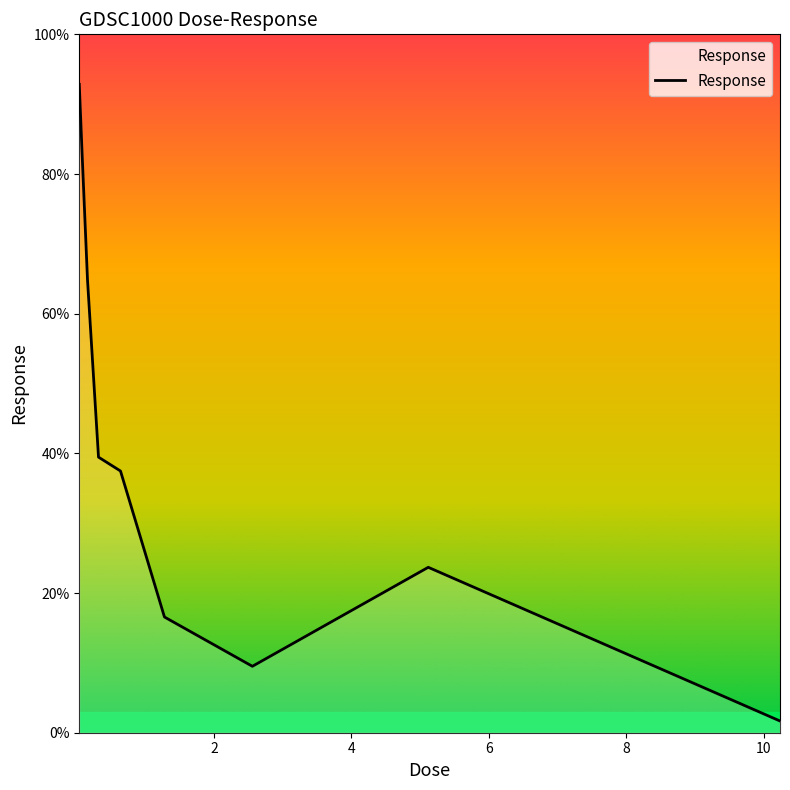

Is this an area chart (filled region under the line)?

No